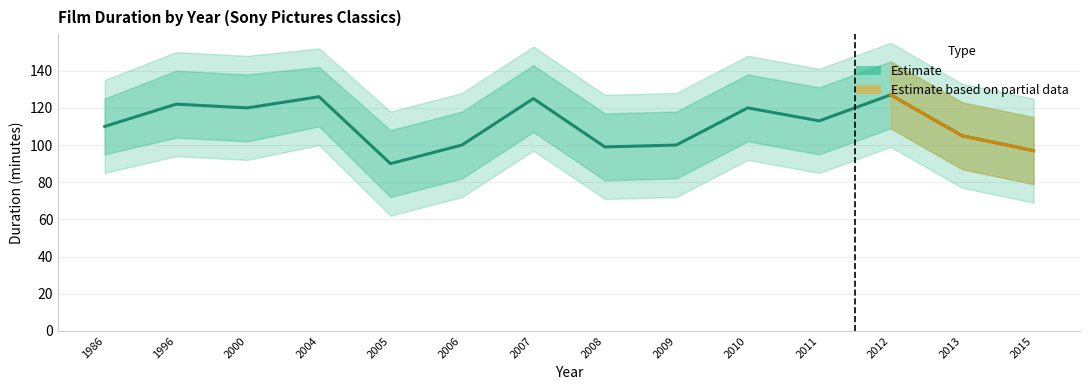

What is the difference between the highest and lowest values at 2008?

36